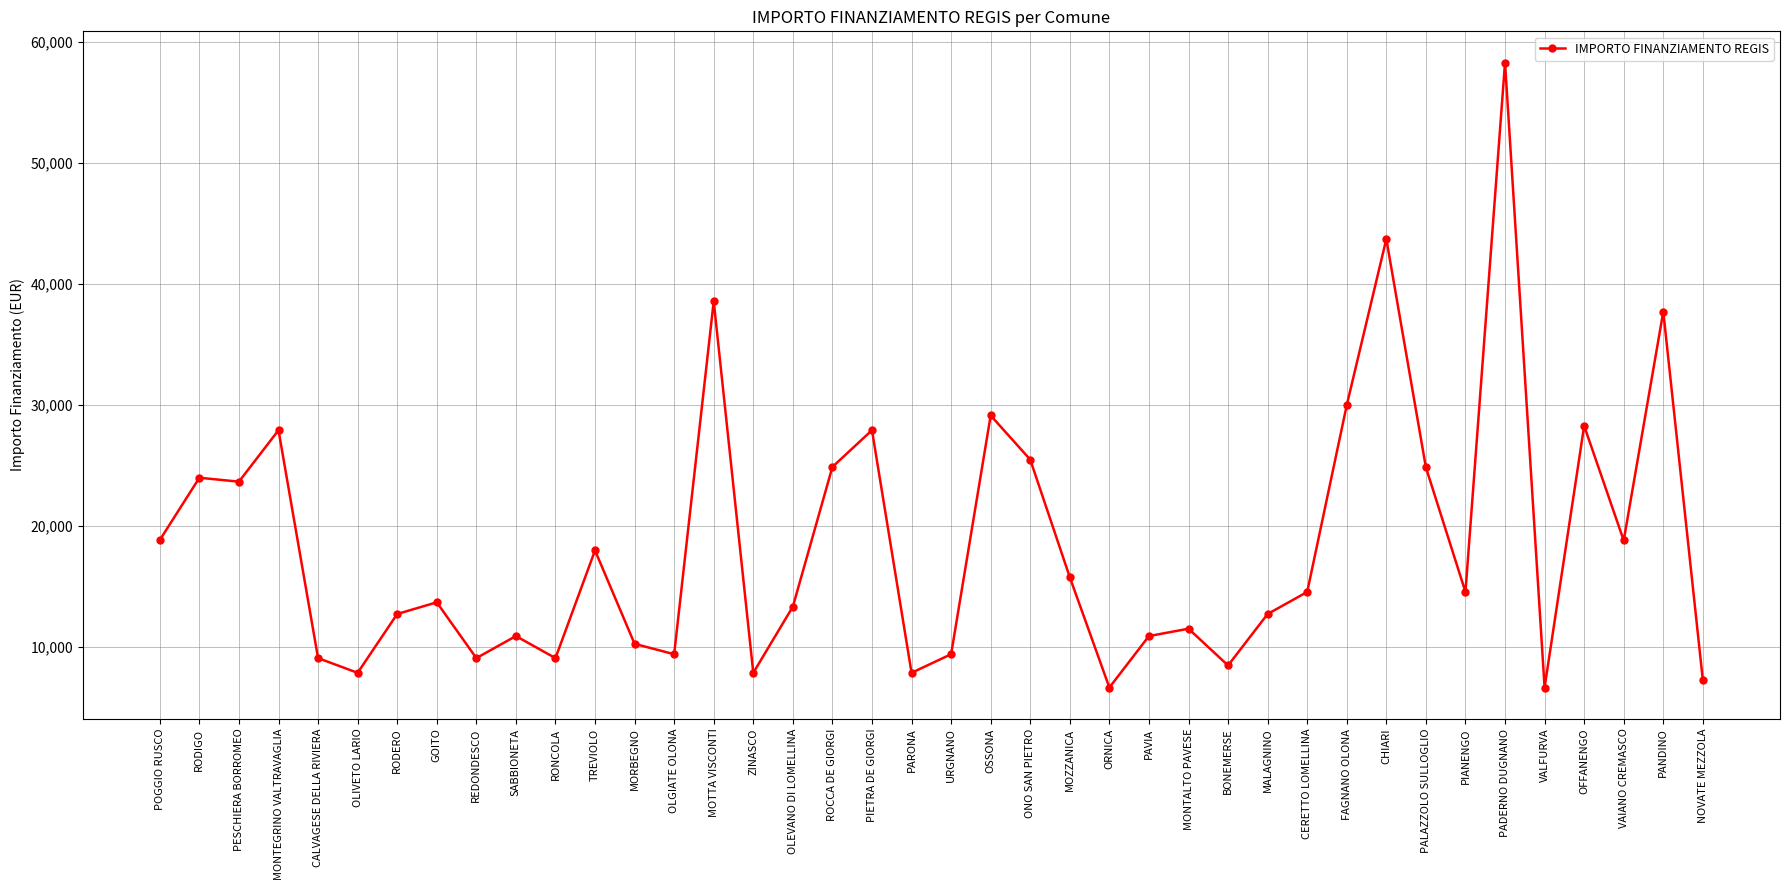

The chart shows a value of 4935 at NOVATE MEZZOLA. True or false?

False